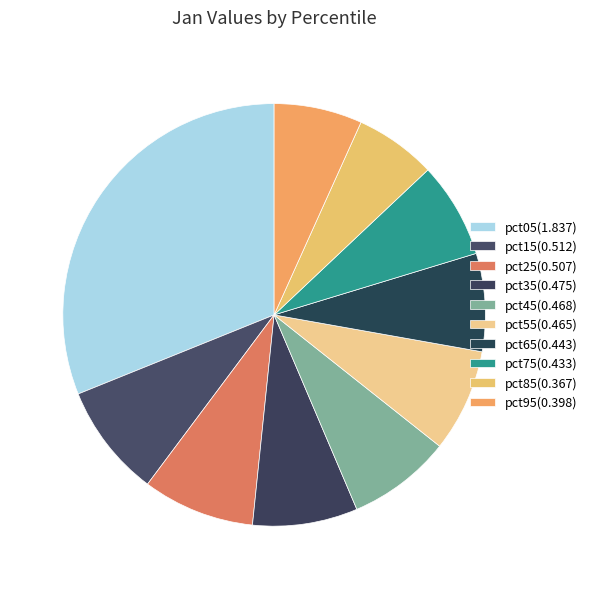

Count the number of slices in the pie.

10